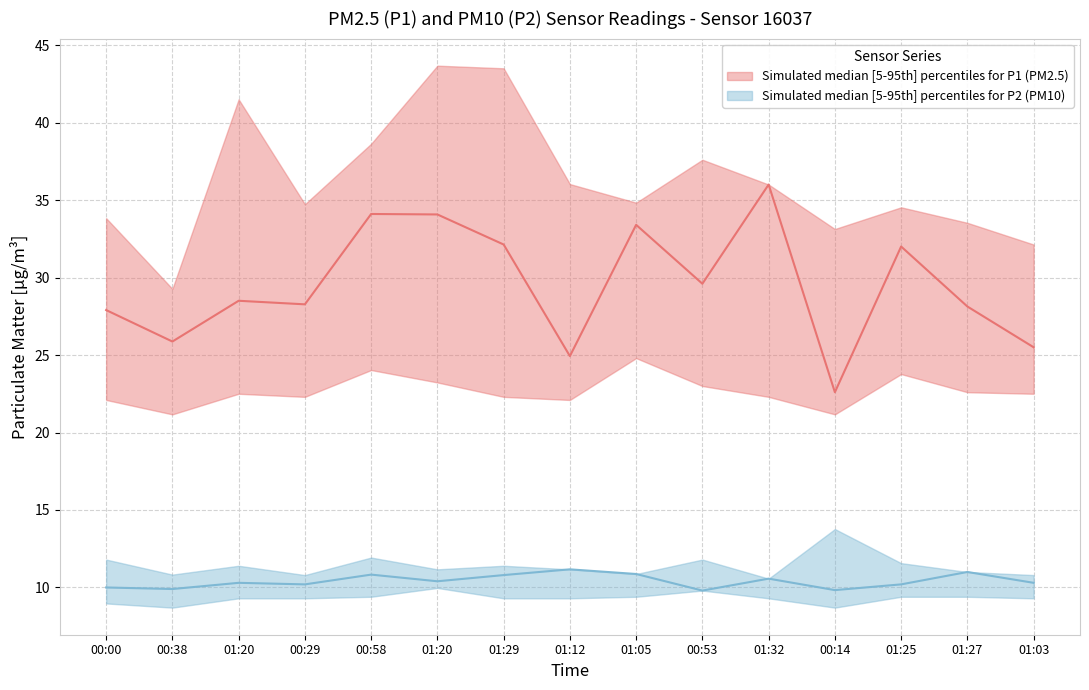

Between 01:20 and 01:27, which series saw the biggest shift?

P1_upper